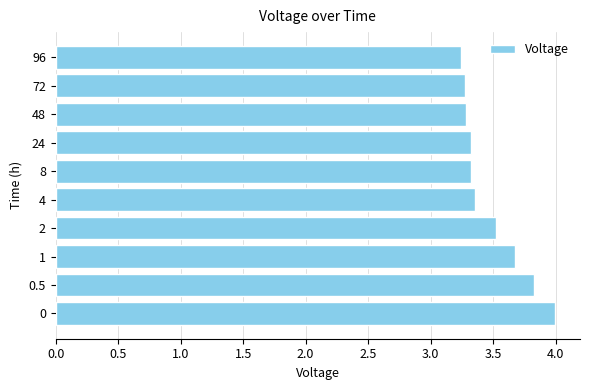

What is the sum of all values?

34.8